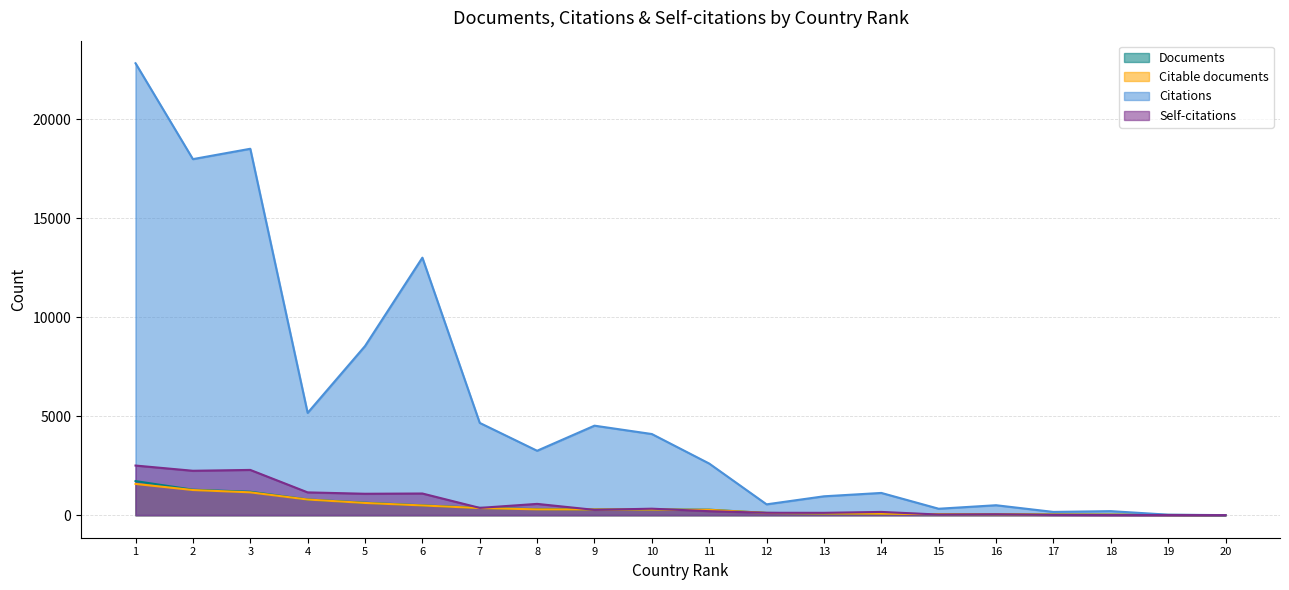

True or false: Citations and Citable documents cross at least once.

True